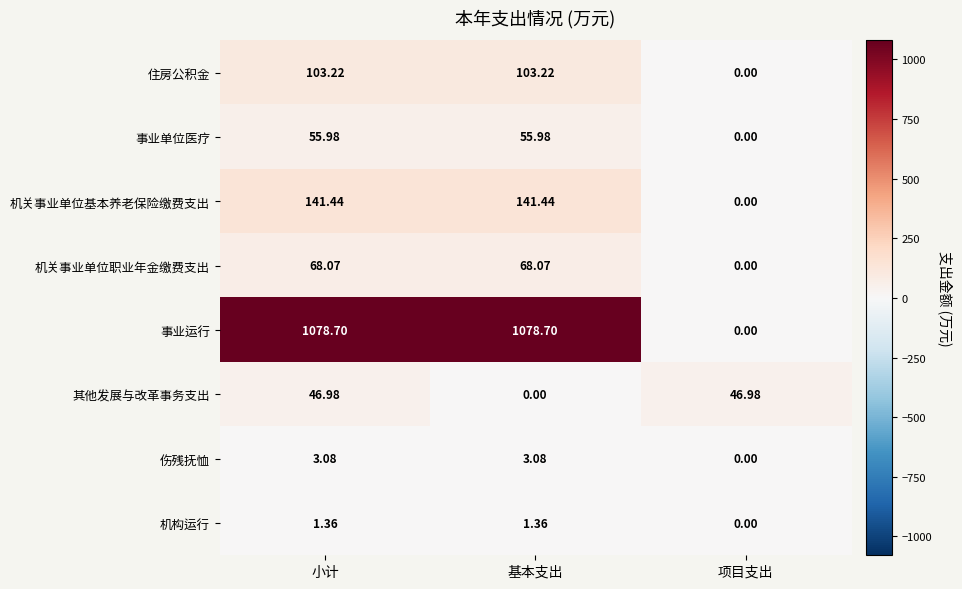

At which category is the sum across all series the highest?

小计